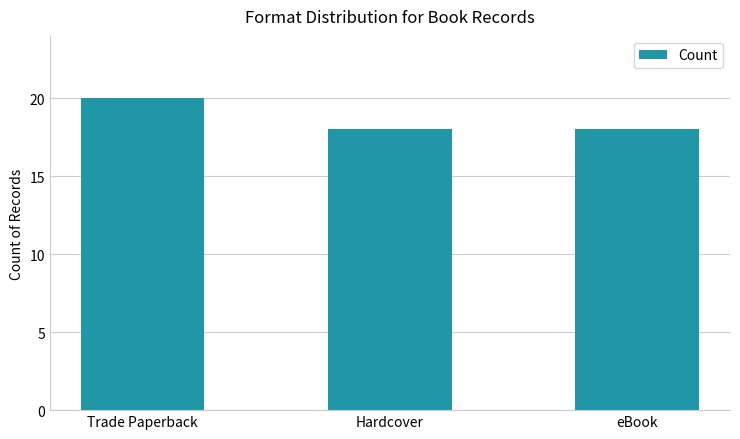

Count the number of data series in this chart.

1